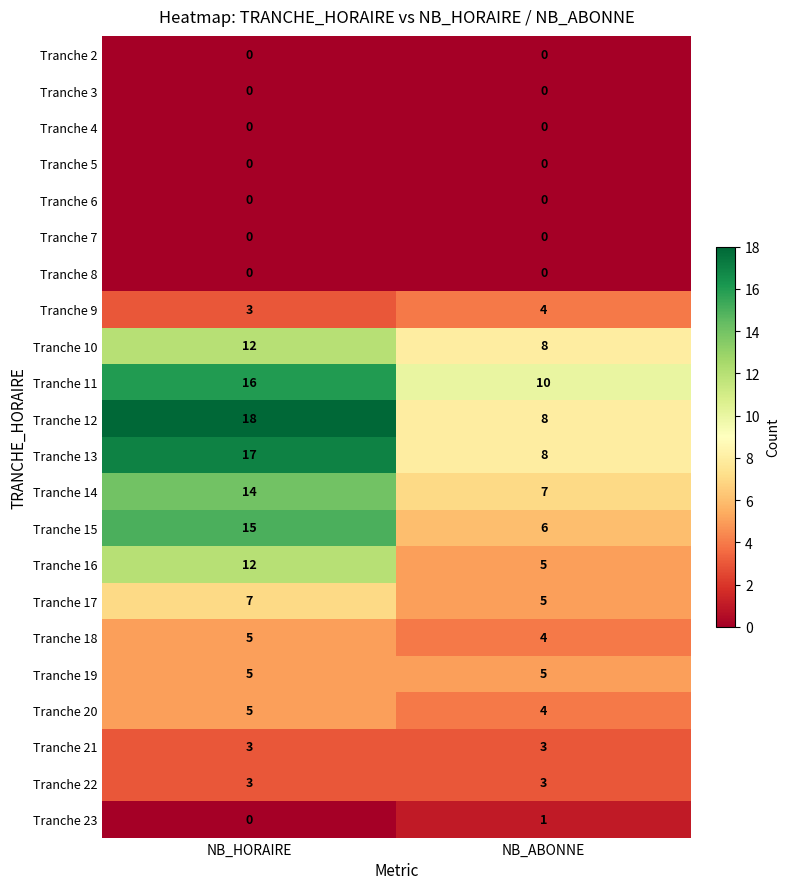

What is the lowest value of the Tranche 12 series?

8